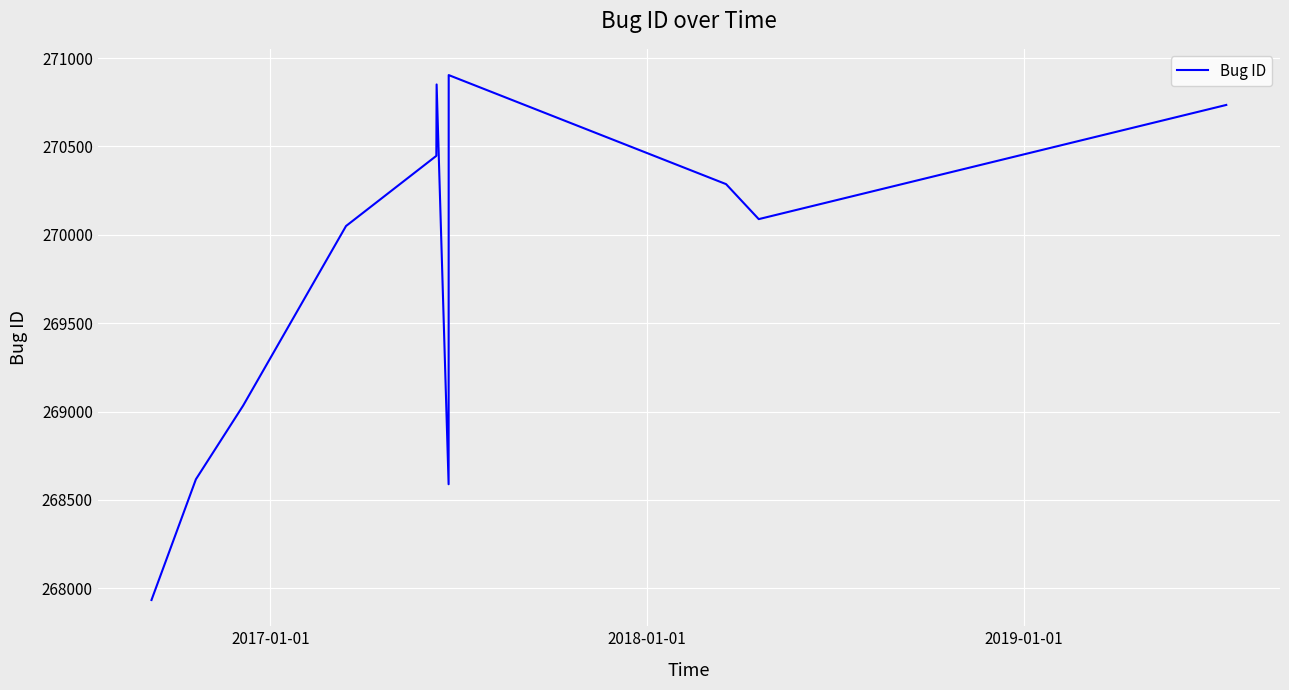

What is the difference between the maximum and minimum values?

2970